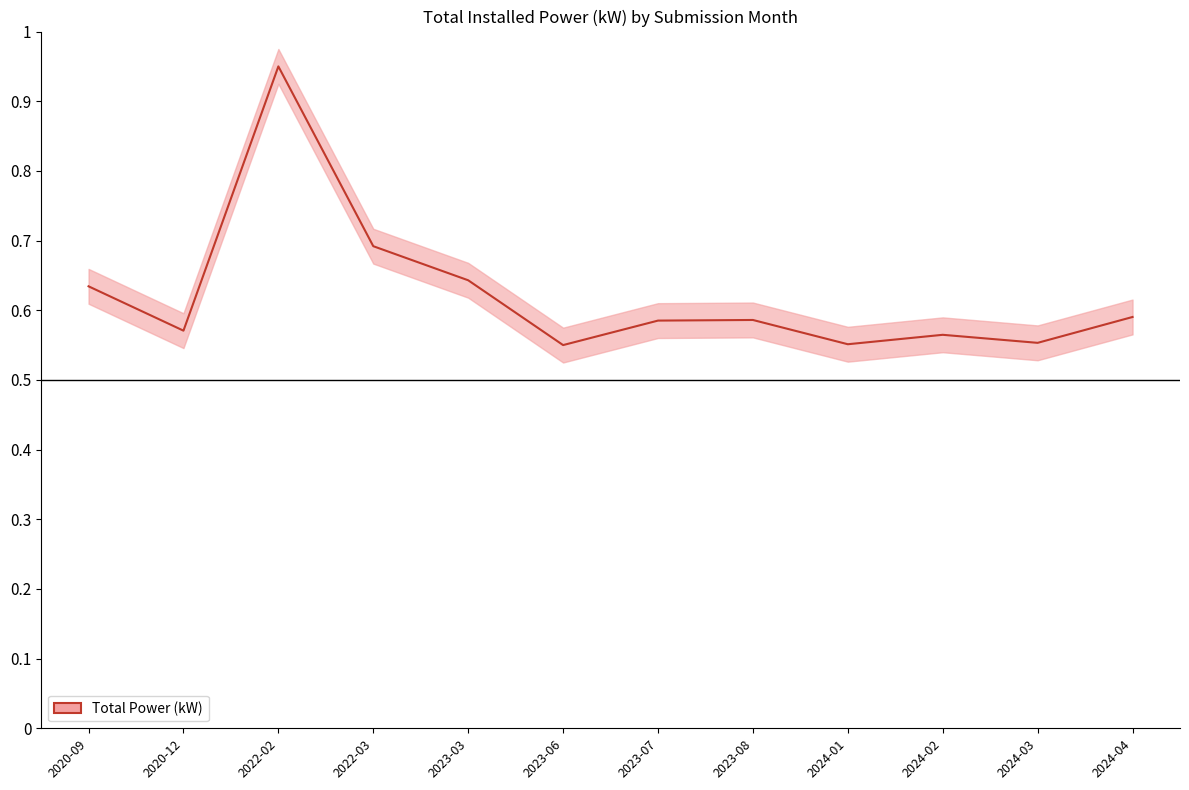

What is the label of the 7th point from the right?

2023-06